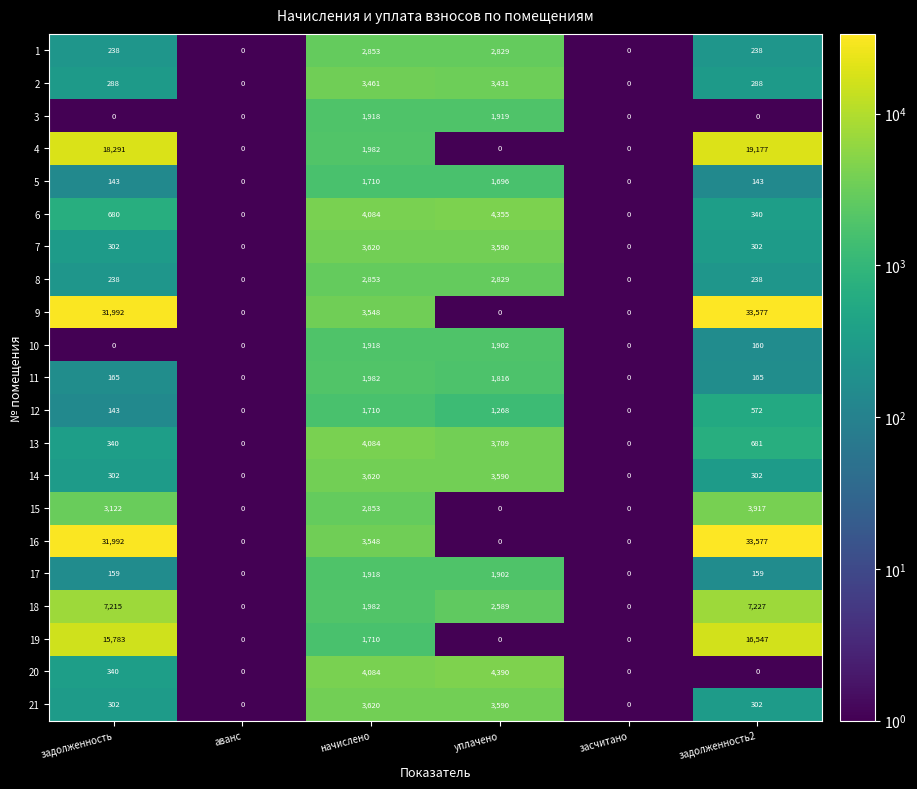

What is the difference between the maximum and minimum values in the 7 series?

3620